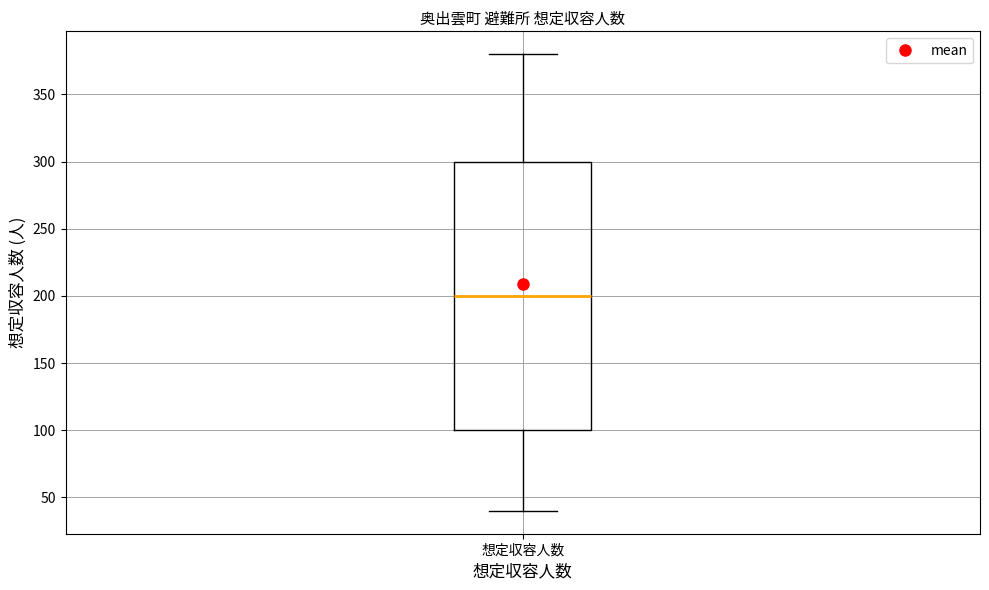

Transcribe this box plot: give where the median line is, the range the box spans, and where the two whiskers end, as read against the y-axis. The values are not printed on the chart, so give them approximately, as read against the axis.

median 200, box 100 to 300, whiskers 40 to 380